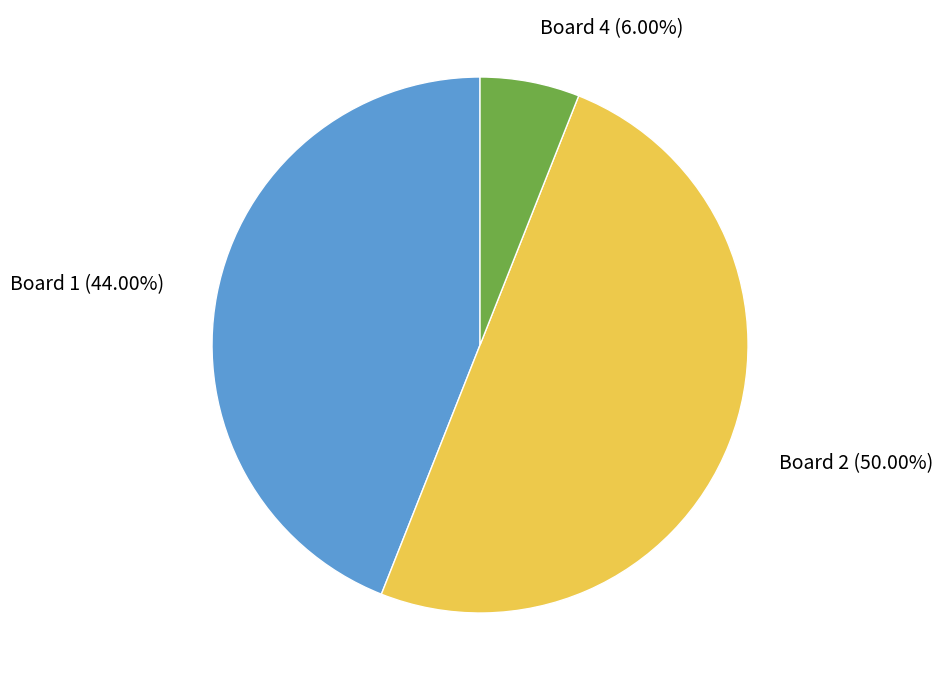

Between Board 4 and Board 2, which is larger?

Board 2